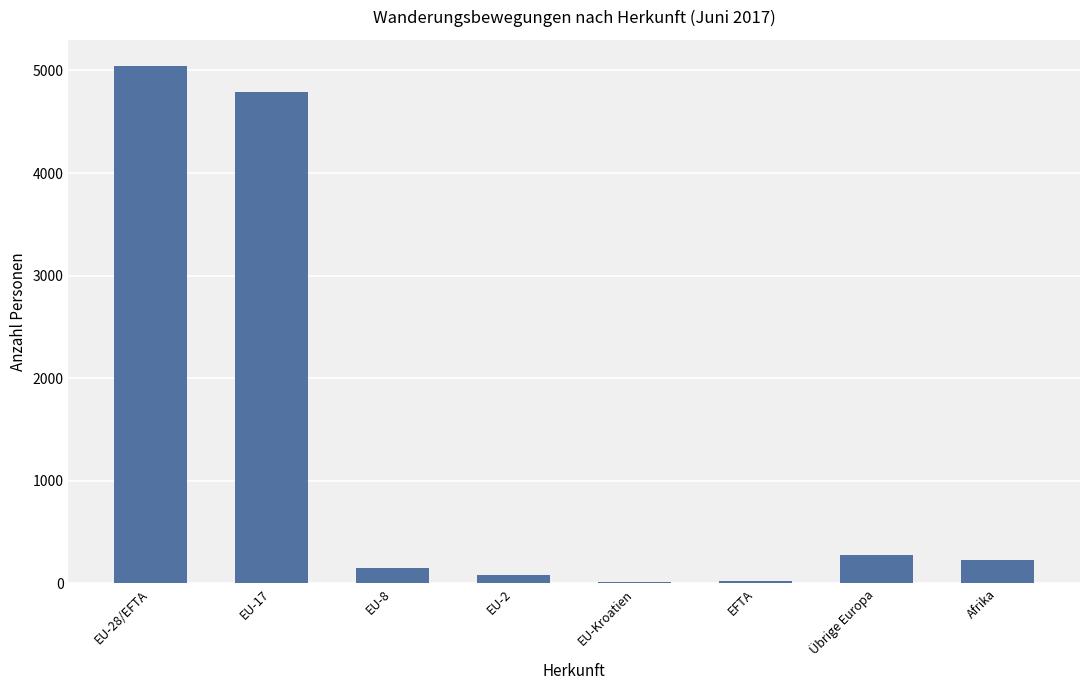

Which label corresponds to the largest value in the chart?

EU-28/EFTA